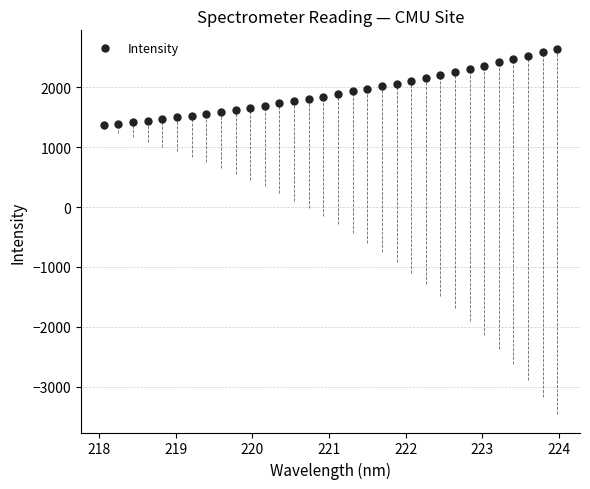

What is the range of Y values (max minus min)?

1282.0